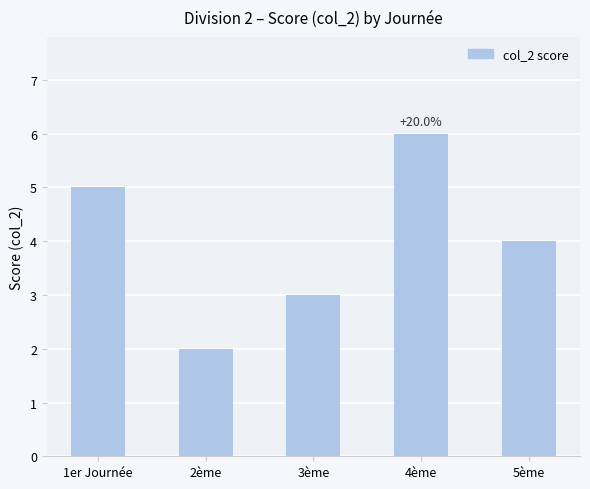

What is the difference between the second highest and minimum values?

3